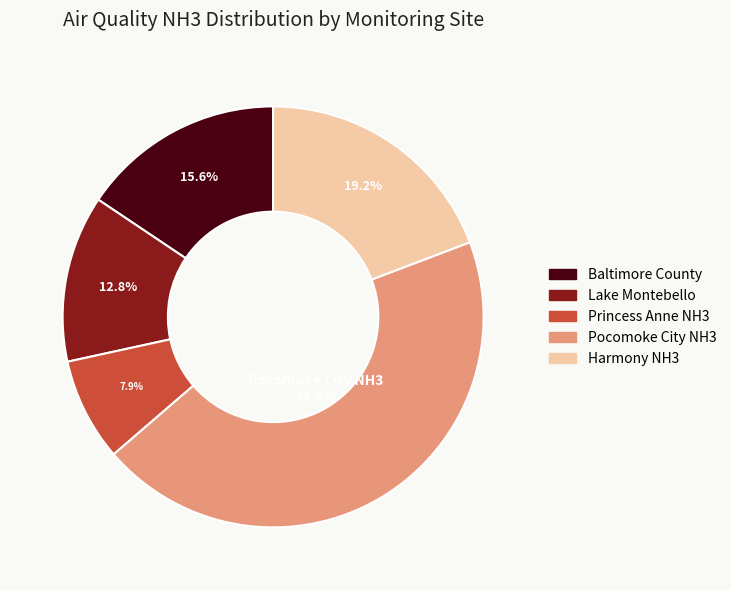

To the nearest percent, what percentage of the pie is Lake Montebello?

13%